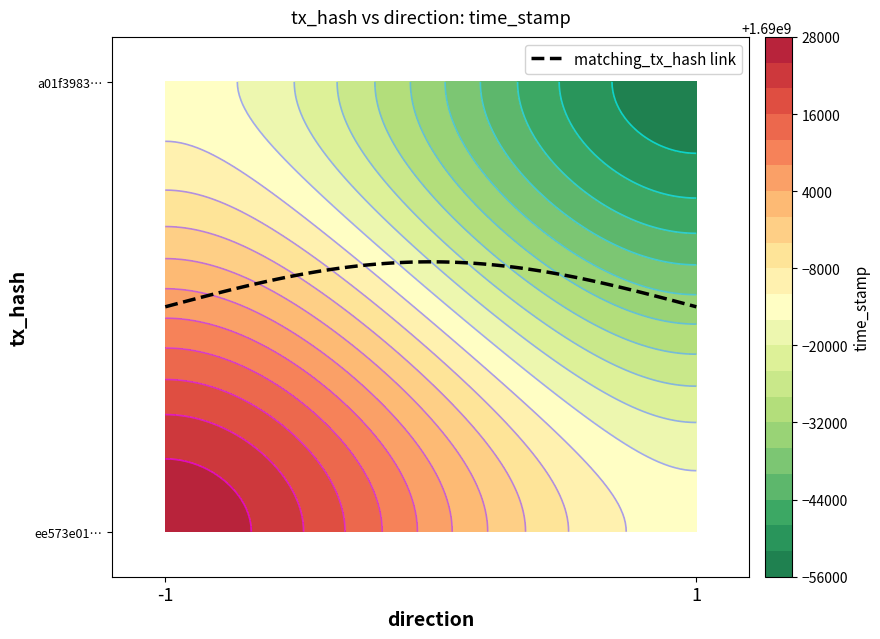

Count the ee573e013f07da1a442f891ffc69a9e8c33b47d values in the range -1 to 1690026867.

2